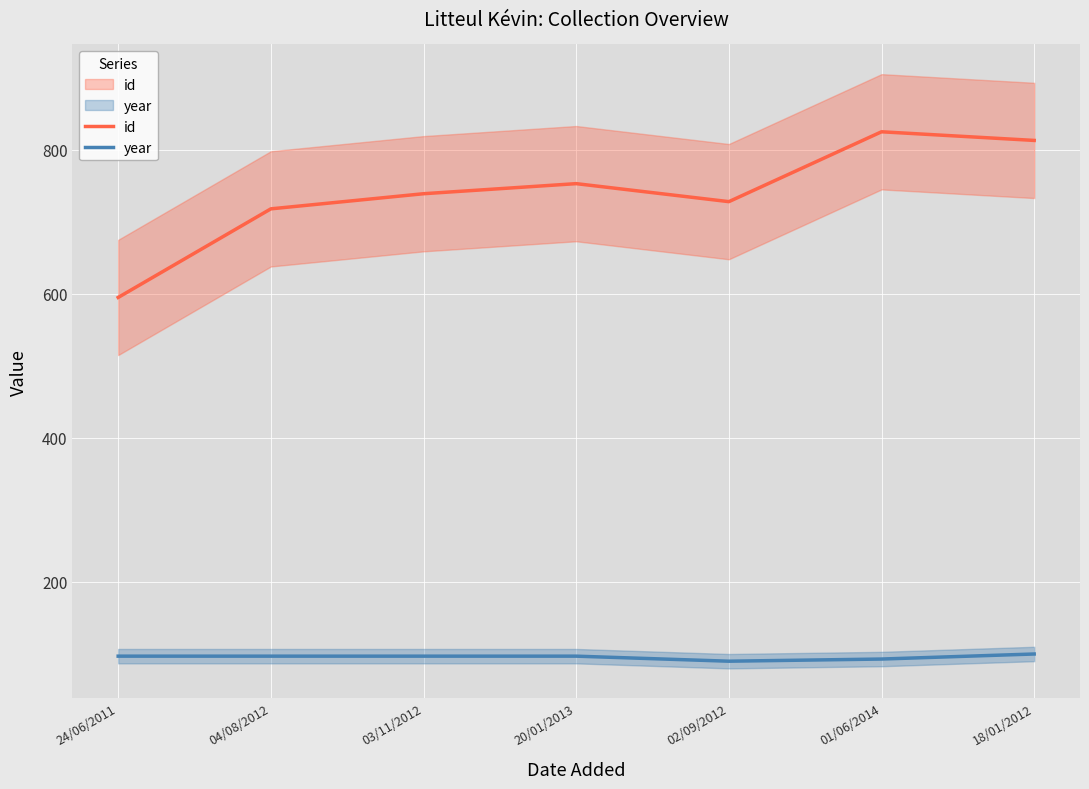

What is the greatest value displayed?

825